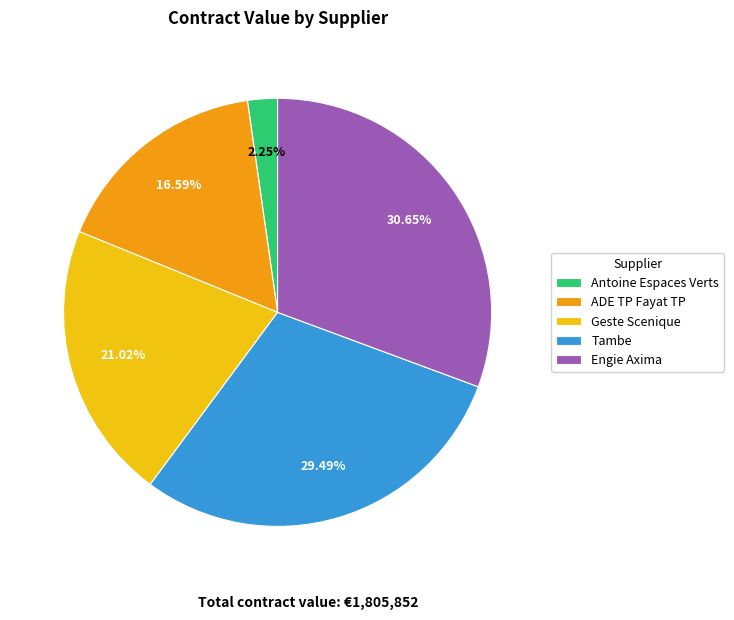

To the nearest percent, what is the difference between the Engie Axima and Tambe slice percentages?

1%